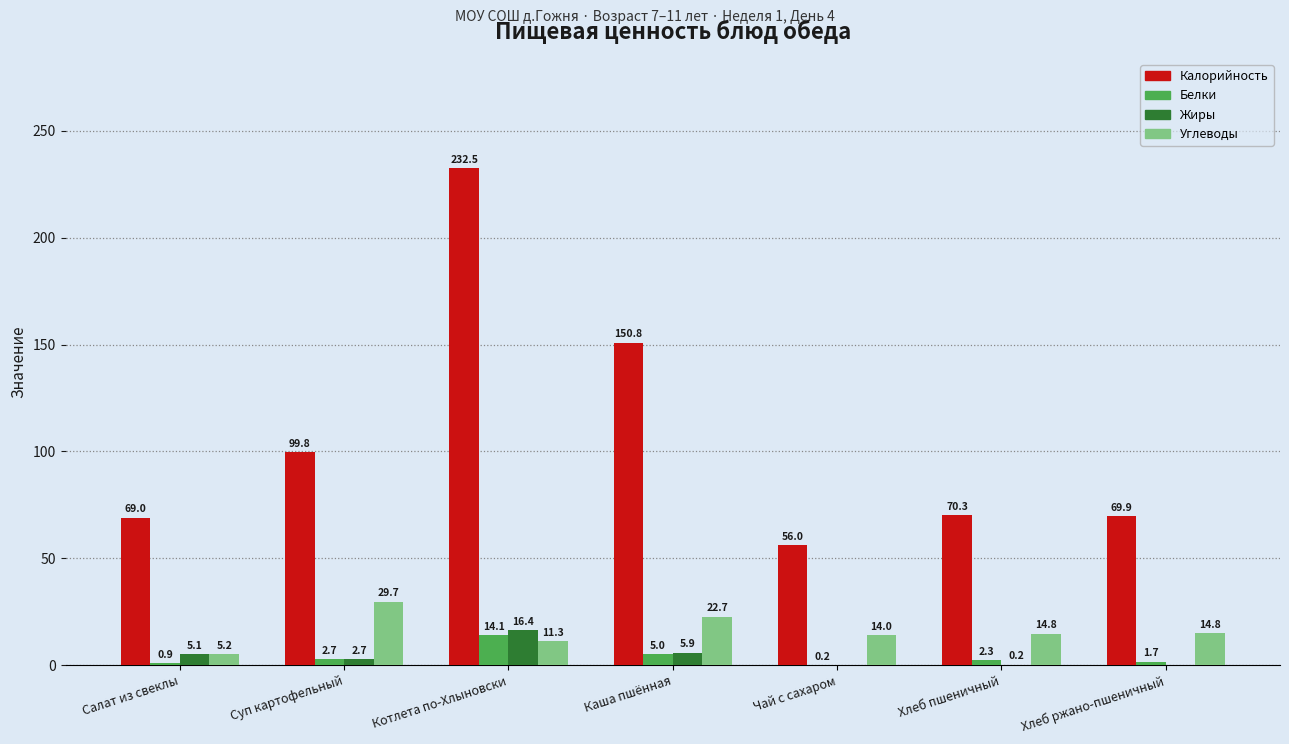

Is it true that Калорийность equals 39.9 at Хлеб ржано-пшеничный?

False